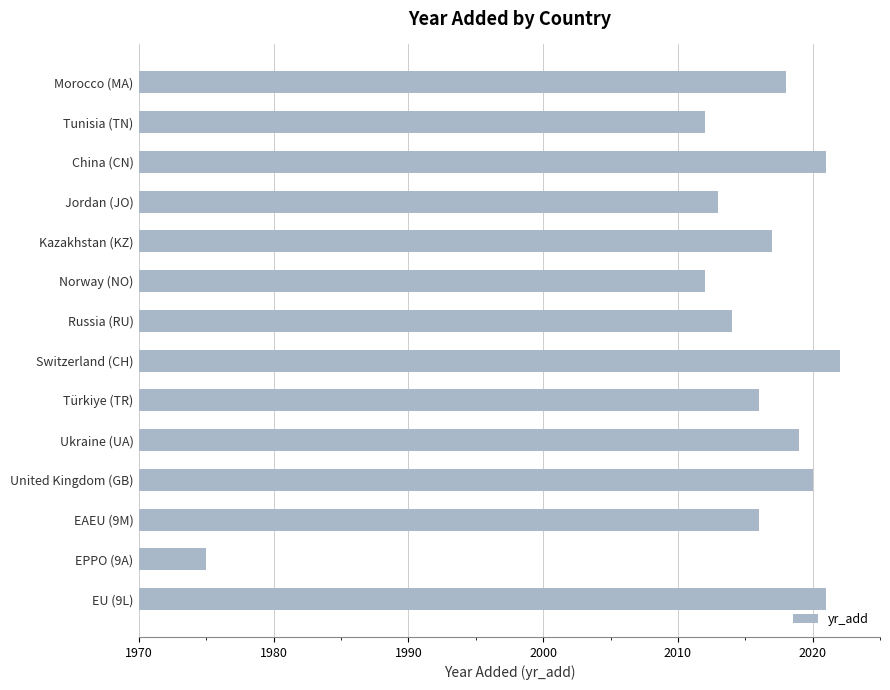

Is it true that the value at EPPO (9A) is 3223?

False